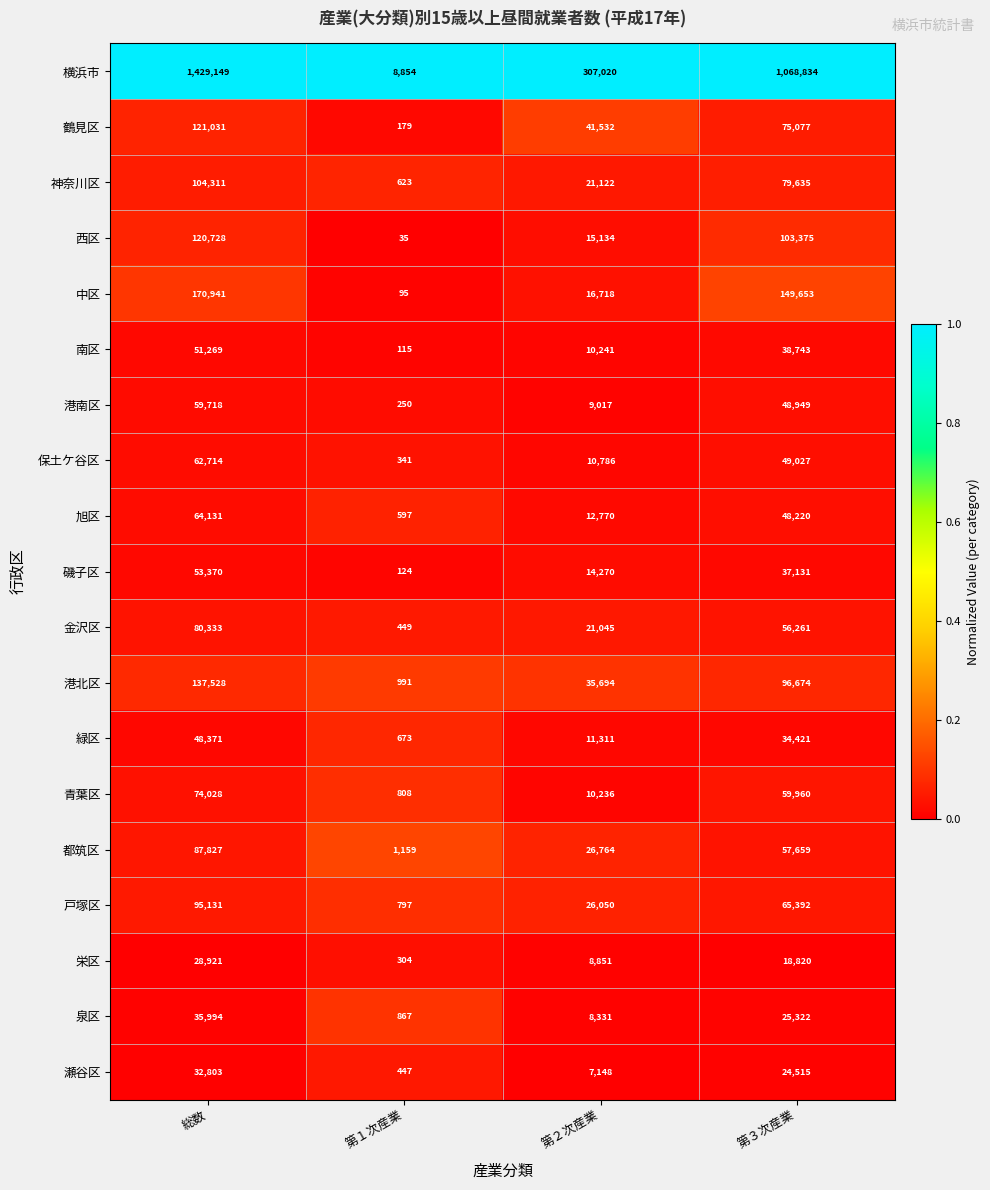

At 総数, list the series in order from largest to smallest.

横浜市, 中区, 港北区, 鶴見区, 西区, 神奈川区, 戸塚区, 都筑区, 金沢区, 青葉区, 旭区, 保土ケ谷区, 港南区, 磯子区, 南区, 緑区, 泉区, 瀬谷区, 栄区